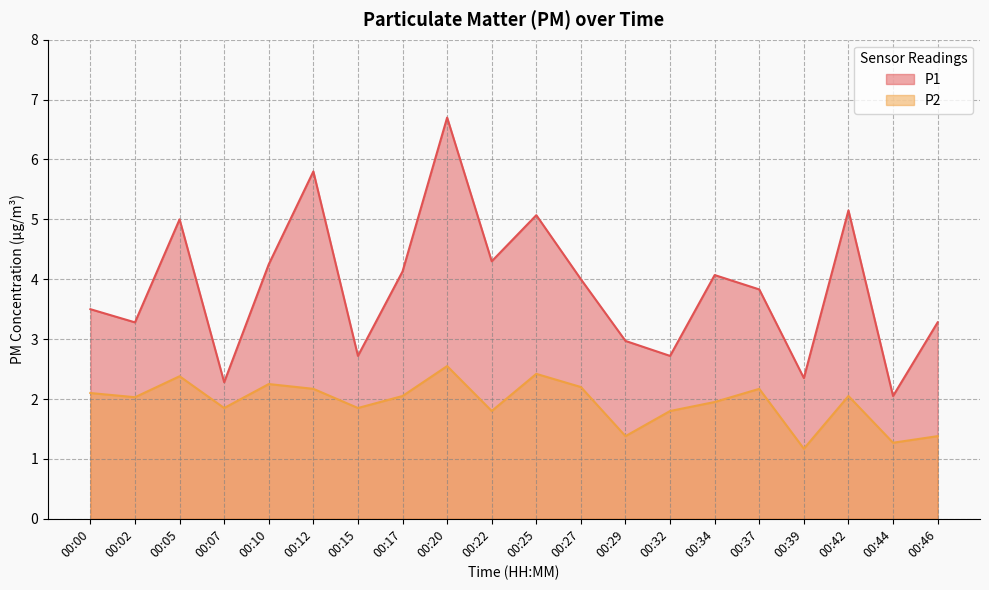

What is the difference between the second highest and minimum values in the P2 series?

1.2